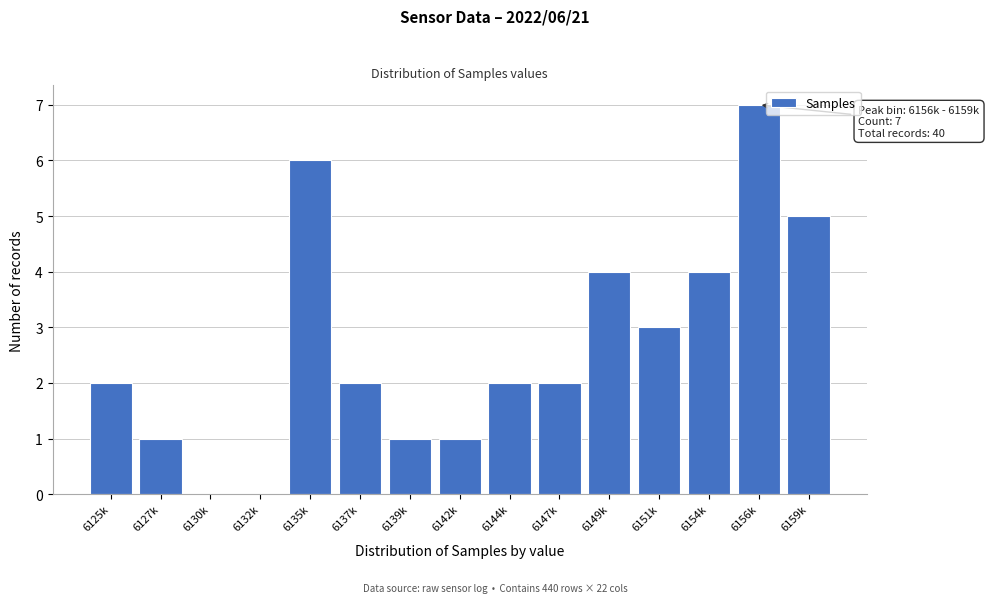

Reading left to right, what are all the values shown in this chart?

6125k=2	6127k=1	6130k=0	6132k=0	6135k=6	6137k=2	6139k=1	6142k=1	6144k=2	6147k=2	6149k=4	6151k=3	6154k=4	6156k=7	6159k=5